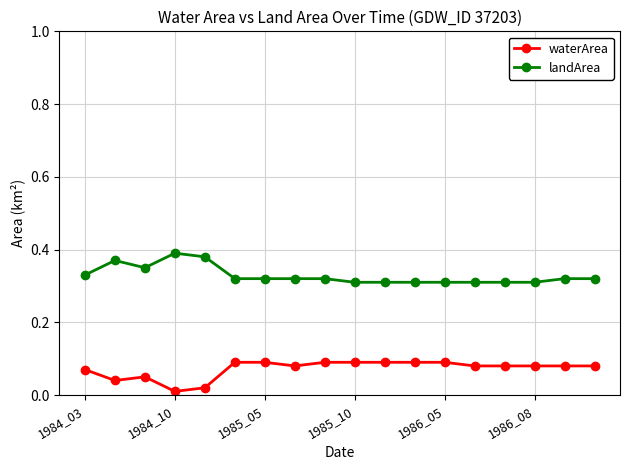

Count the waterArea values in the range 0 to 1.

18